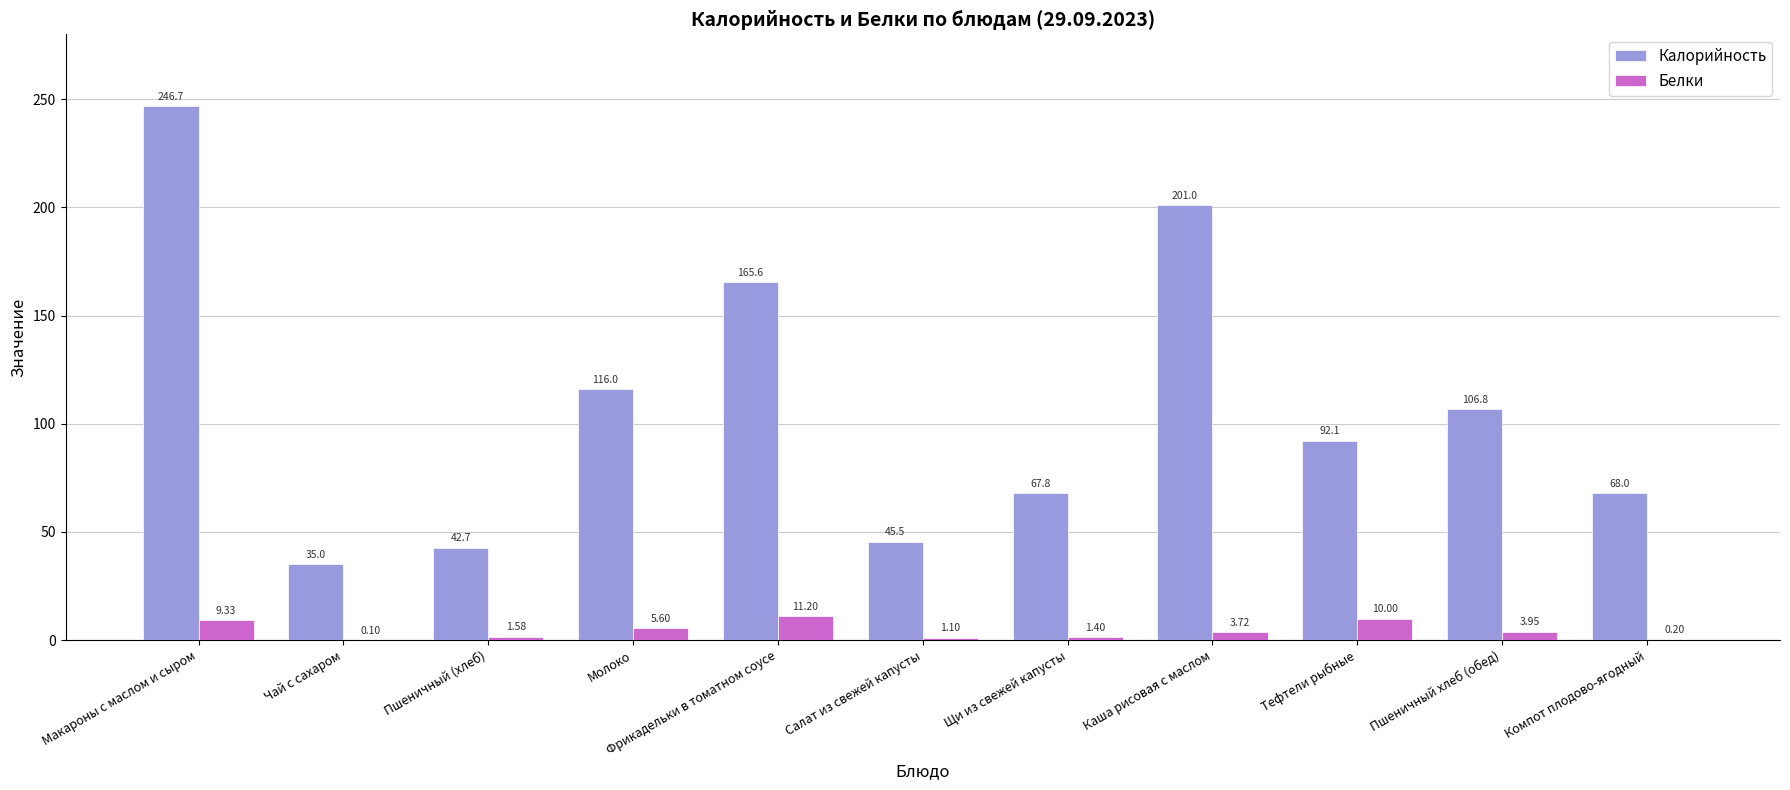

Between Фрикадельки в томатном соусе and Тефтели рыбные, which series saw the biggest shift?

Калорийность